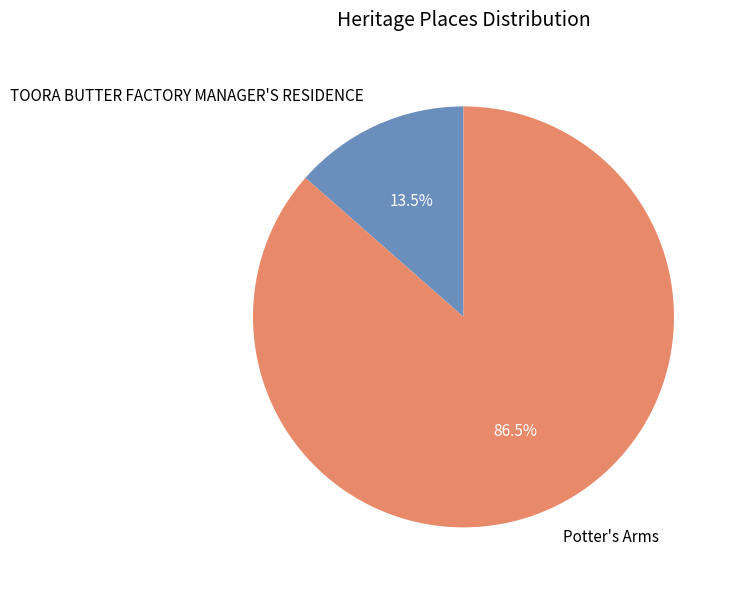

Which category has the smallest portion of the pie?

TOORA BUTTER FACTORY MANAGER'S RESIDENCE